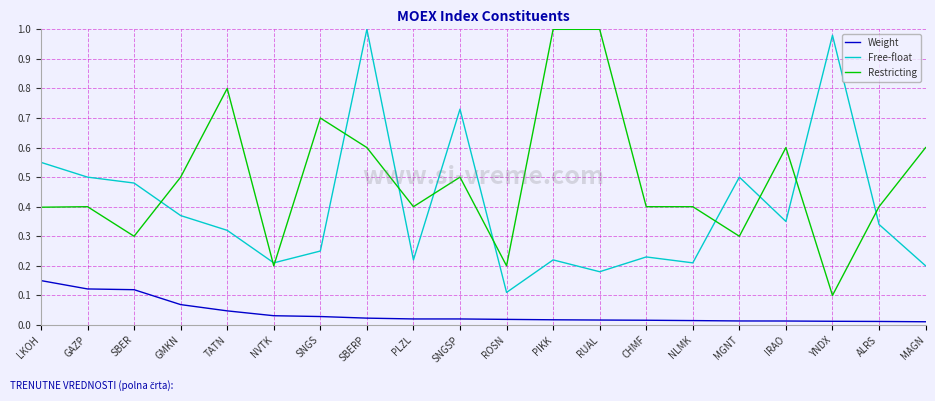

At which category is the sum across all series the highest?

SBERP